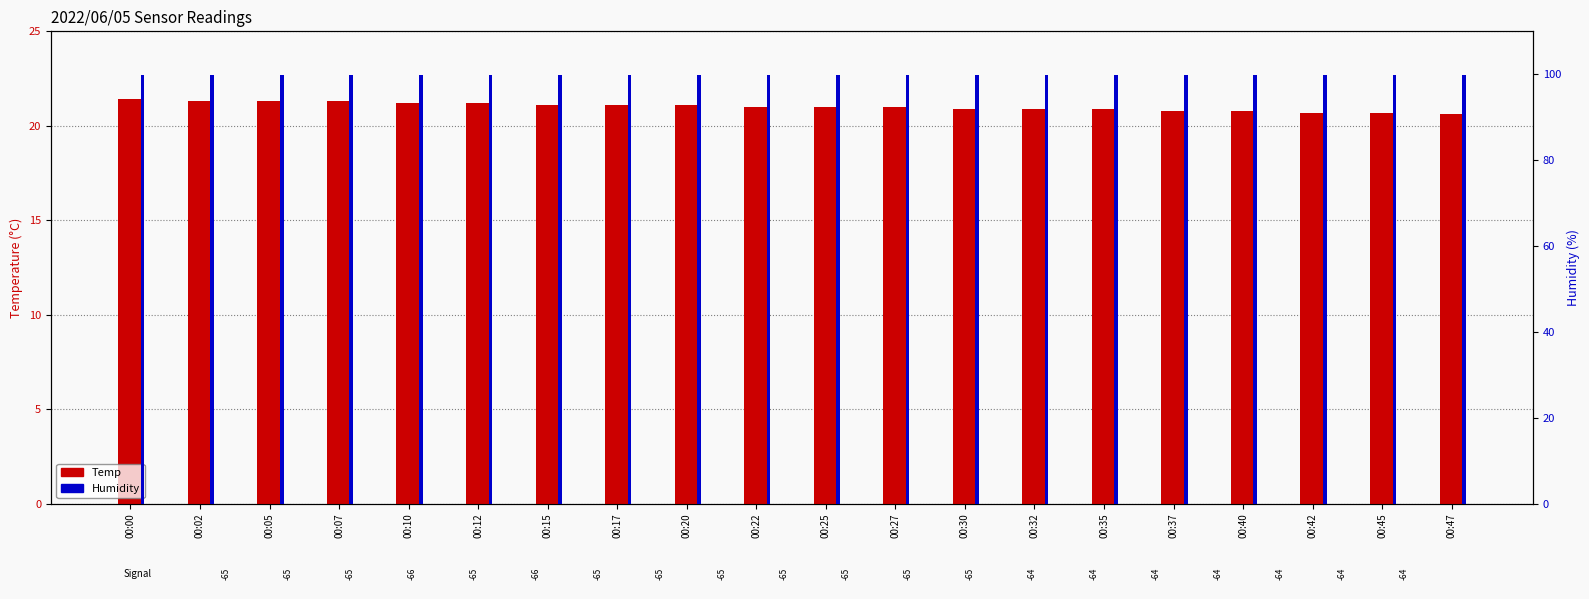

Which label corresponds to the smallest value in the chart?

00:47